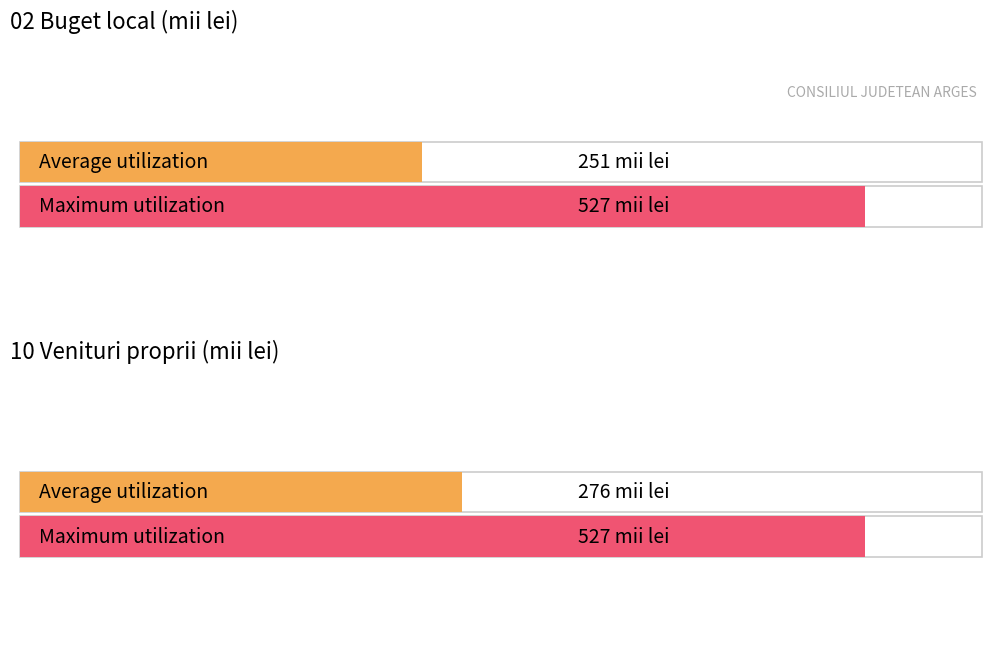

List the labels in order of Average utilization value, largest first.

10 Venituri proprii, 02 Buget local